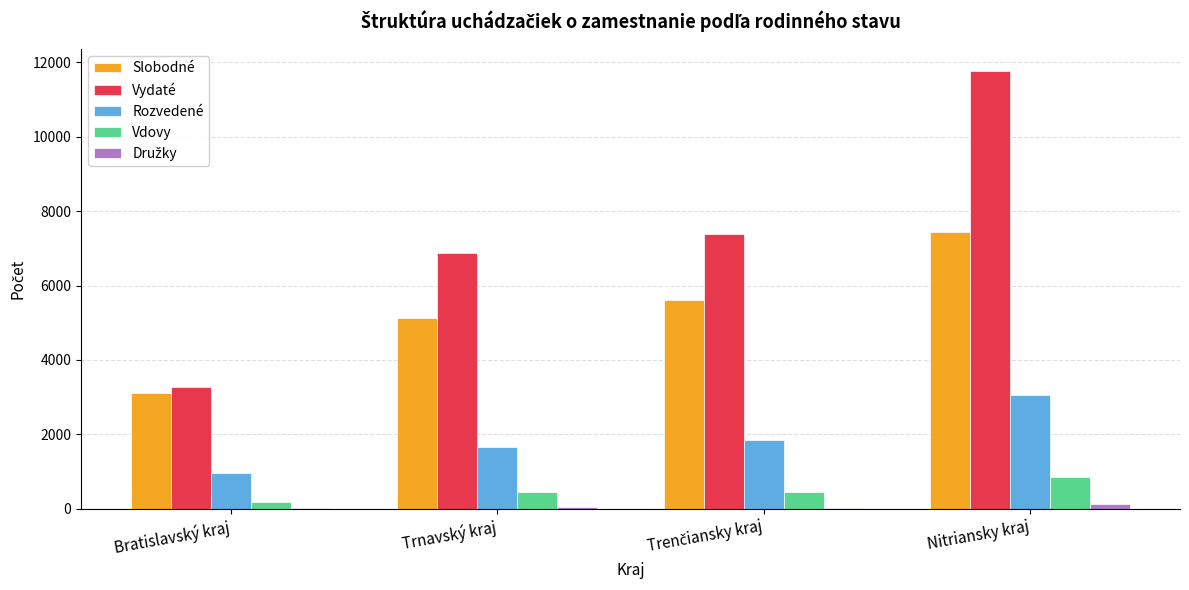

The Vydaté series shows 6868 at Trnavský kraj. True or false?

True